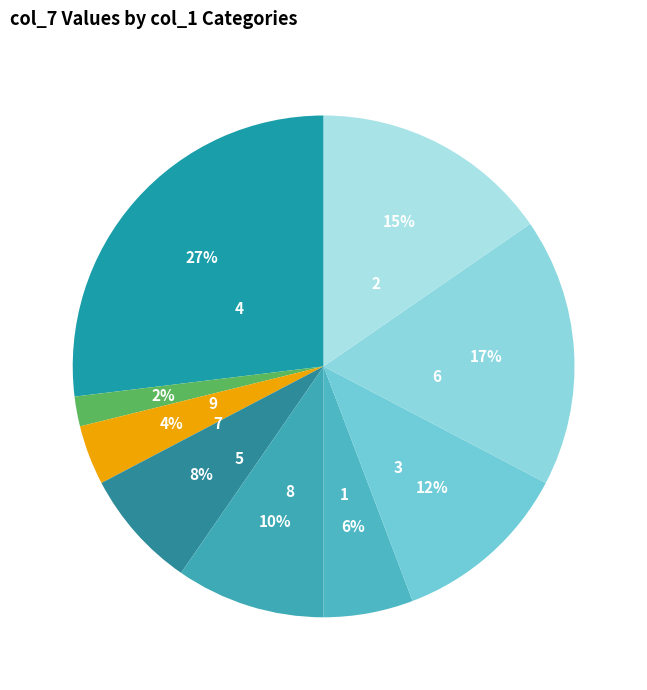

To the nearest percent, what percentage of the pie is 9?

2%